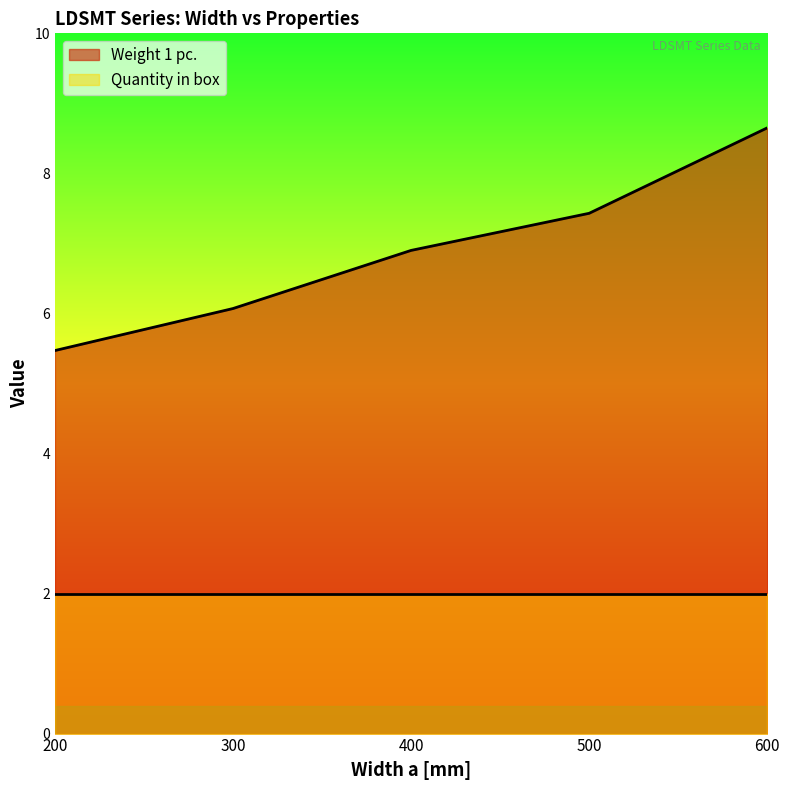

Read the value at 600.

8.7